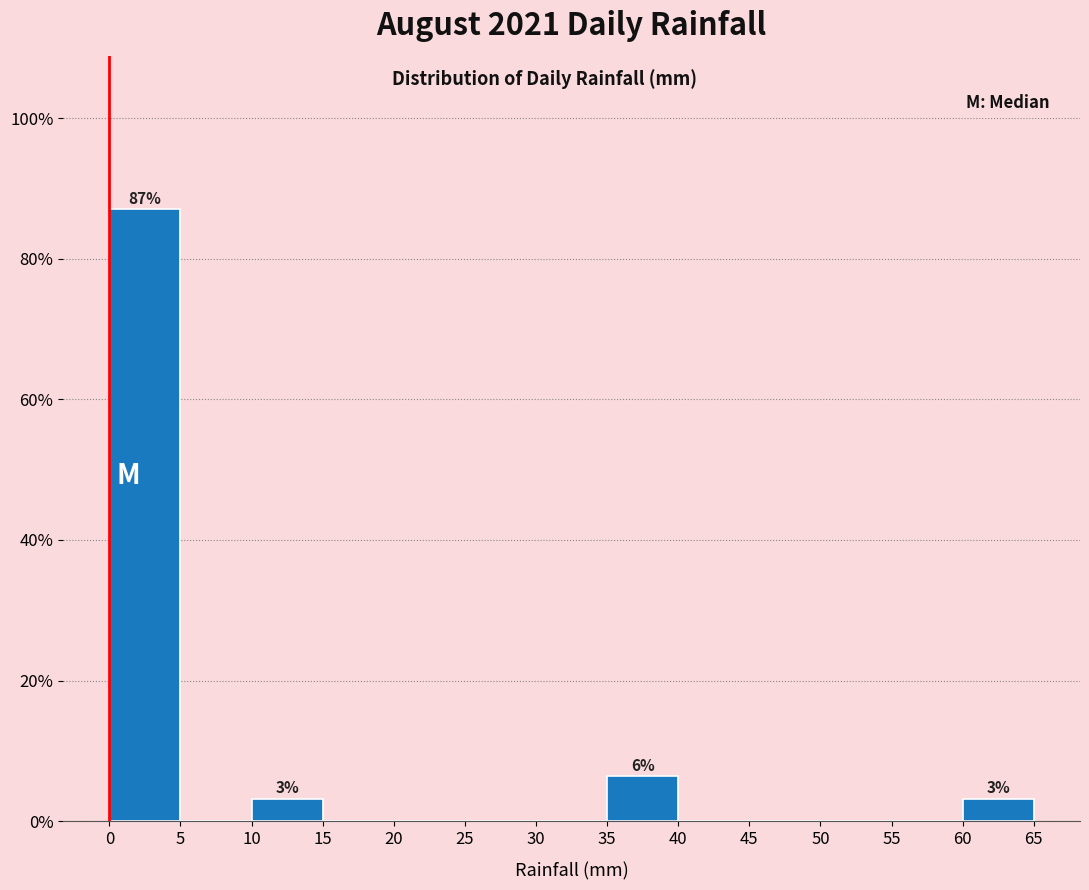

Over which range of the x-axis is the bar tallest?

0 to 5